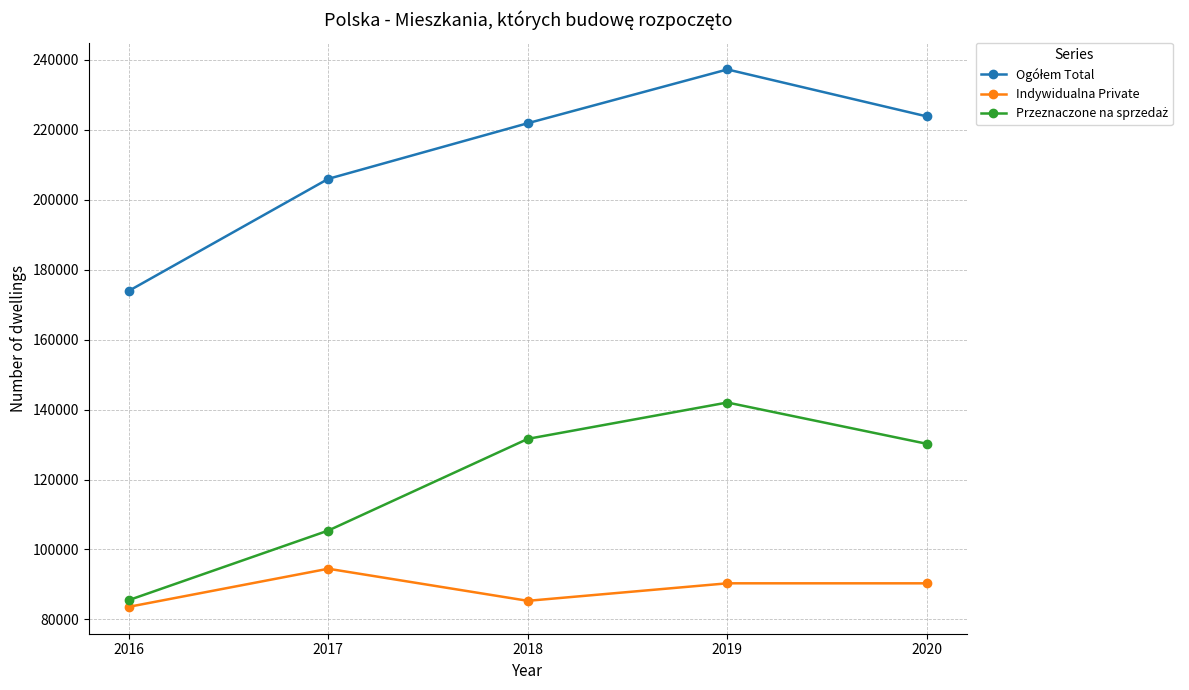

The value of Indywidualna Private at 2016 is 140114. True or false?

False